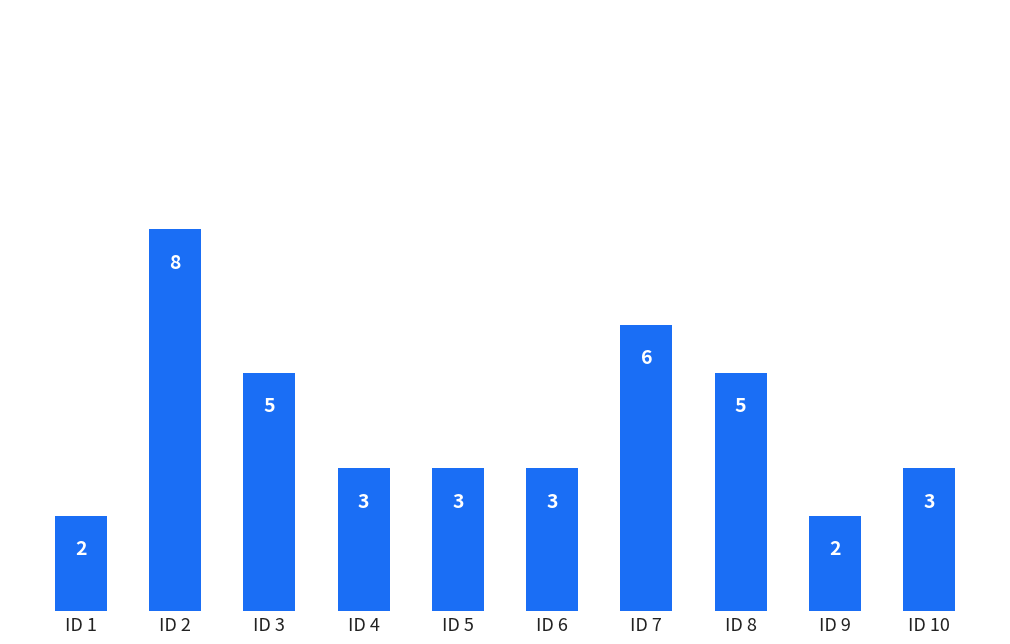

What is the change in value from ID 1 to ID 6?

+1